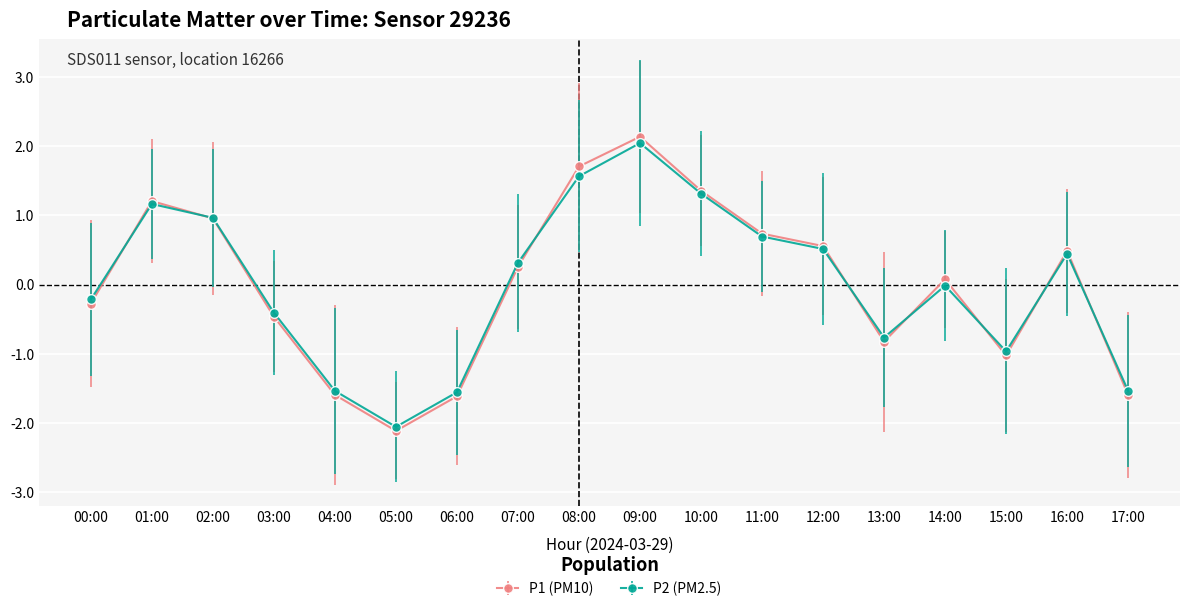

What is the label of the 6th point from the left?

05:00